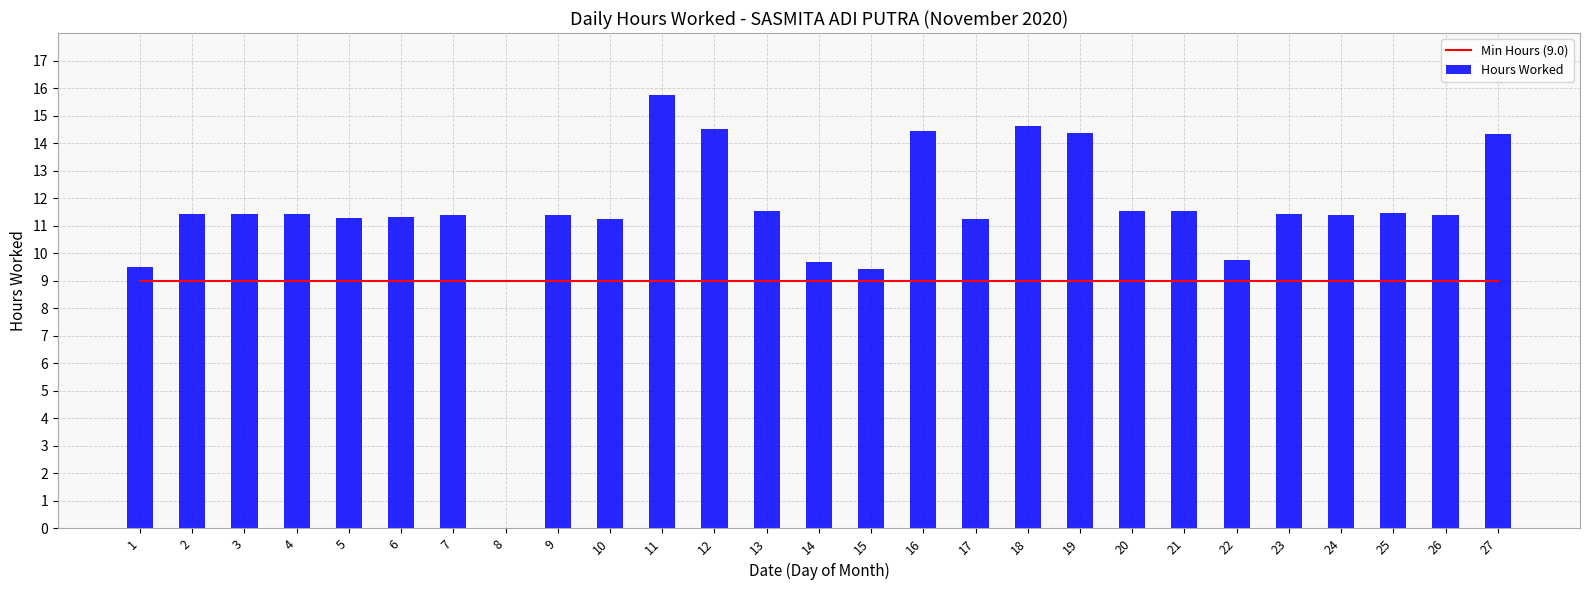

What is the average value of the Hours Worked series?

11.4